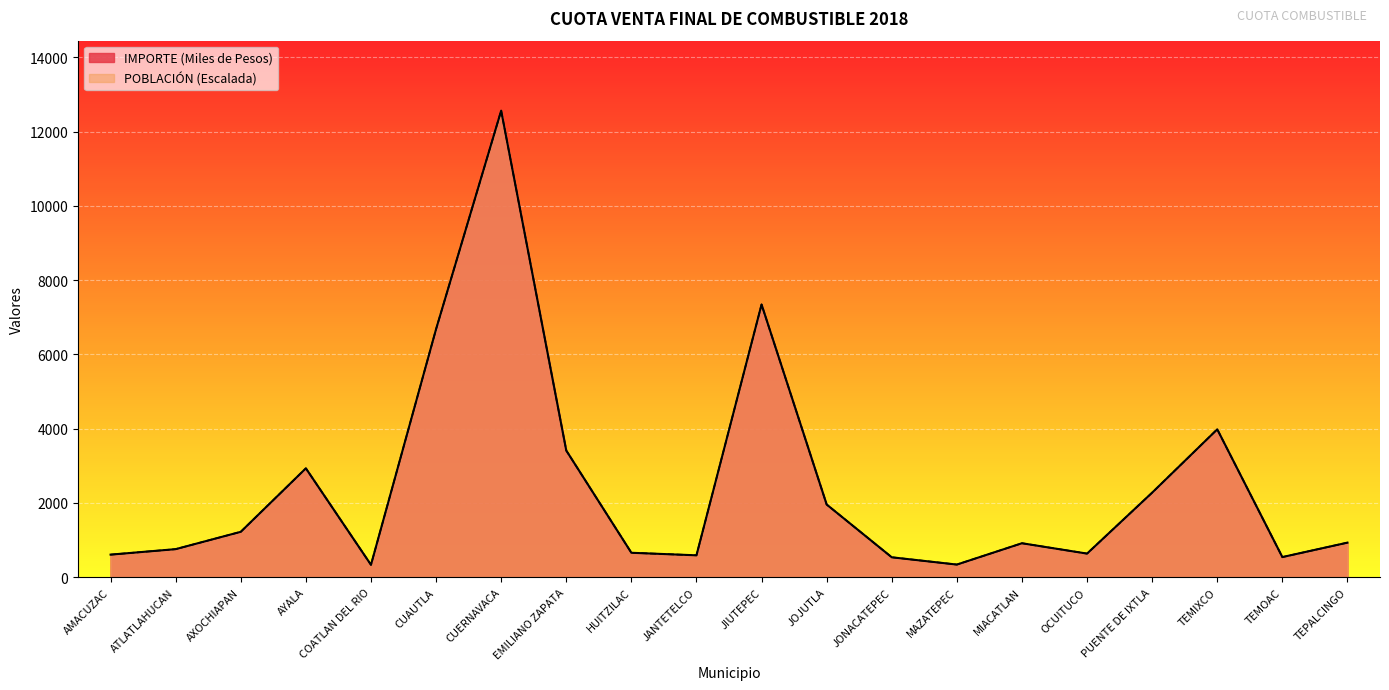

Reading left to right, extract all data points from this chart.

POBLACIÓN: 609.5	757.2	1224.0	2933.1	335.0	6680.6	12563.7	3412.3	659.6	591.2	7344.3	1959.1	538.1	341.8	916.2	637.2	2278.5	3983.4	543.4	932.4
IMPORTE: 609.5	757.2	1224.0	2933.1	335.0	6680.6	12563.7	3412.3	659.6	591.2	7344.3	1959.1	538.1	341.8	916.2	637.2	2278.5	3983.4	543.4	932.4